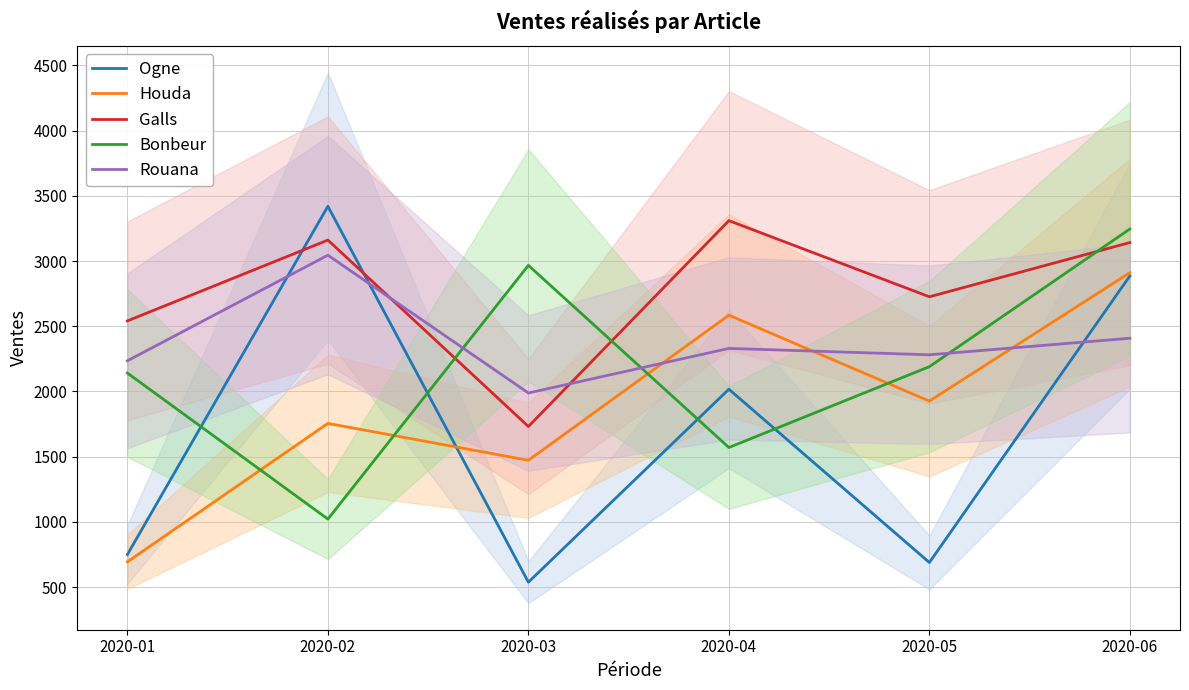

What is the difference between the Galls values at 2020-01 and 2020-05?

185